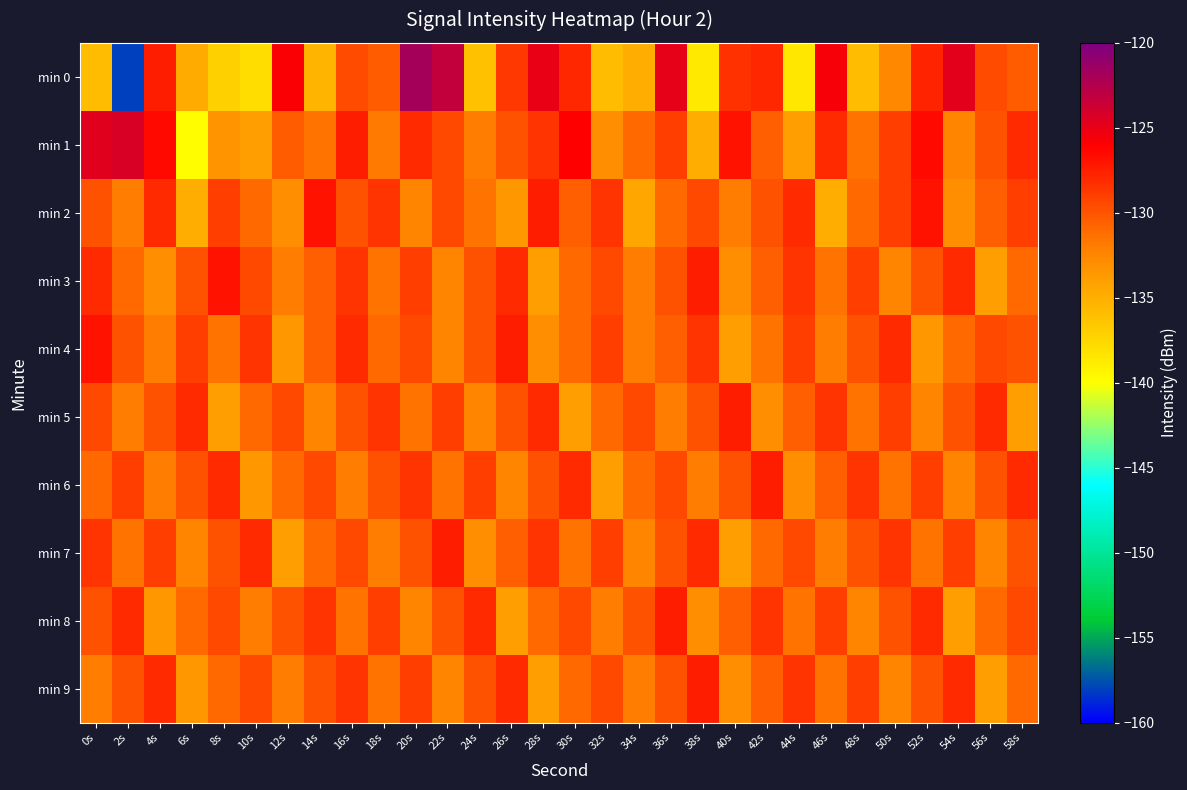

What is the smallest value displayed?

-158.1